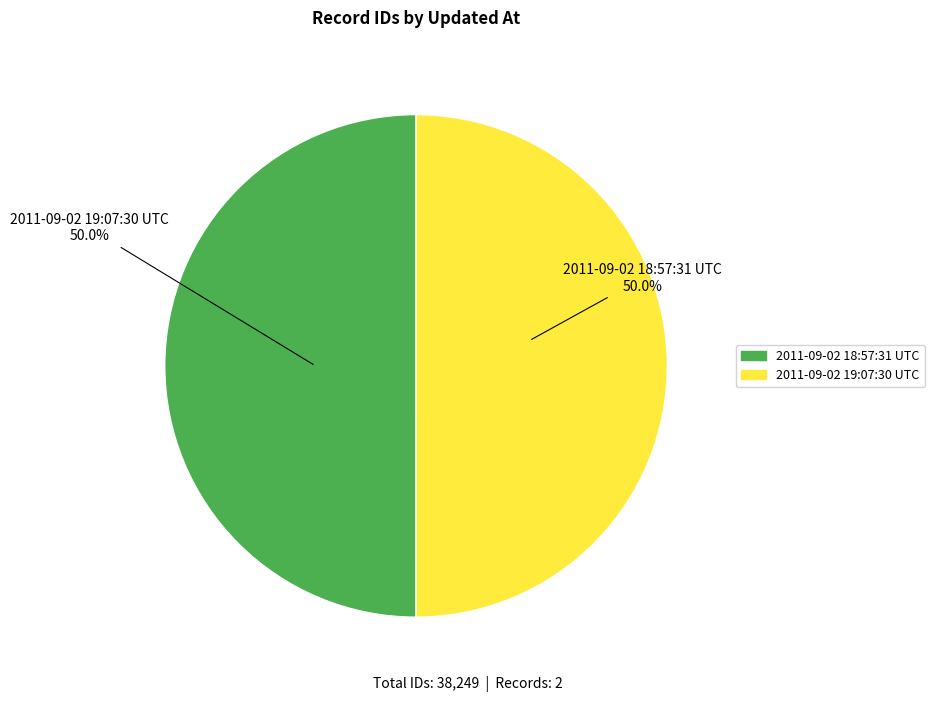

Count the number of slices in the pie.

2